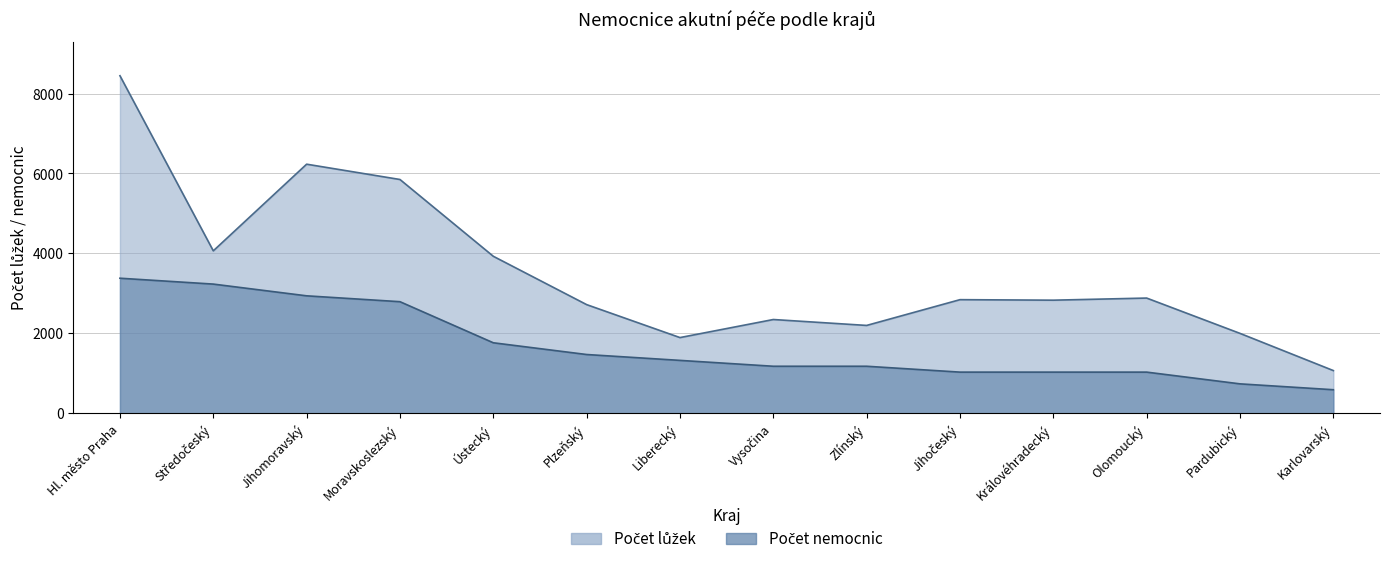

What is the difference between the Počet nemocnic values at Vysočina and Hl. město Praha?

2203.6